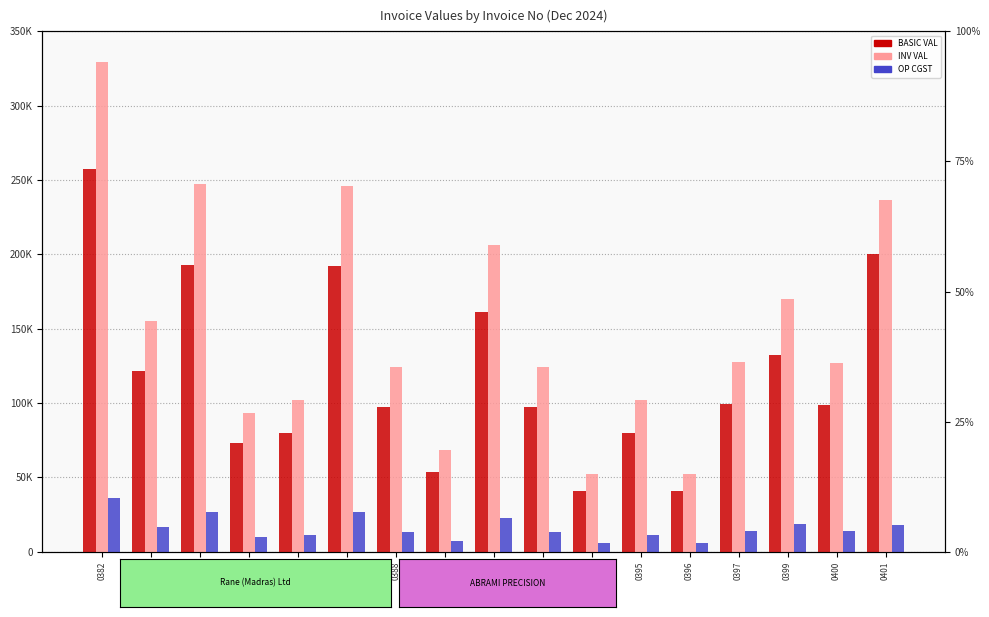

Where is INV VAL nearest to the value 190983?

0392